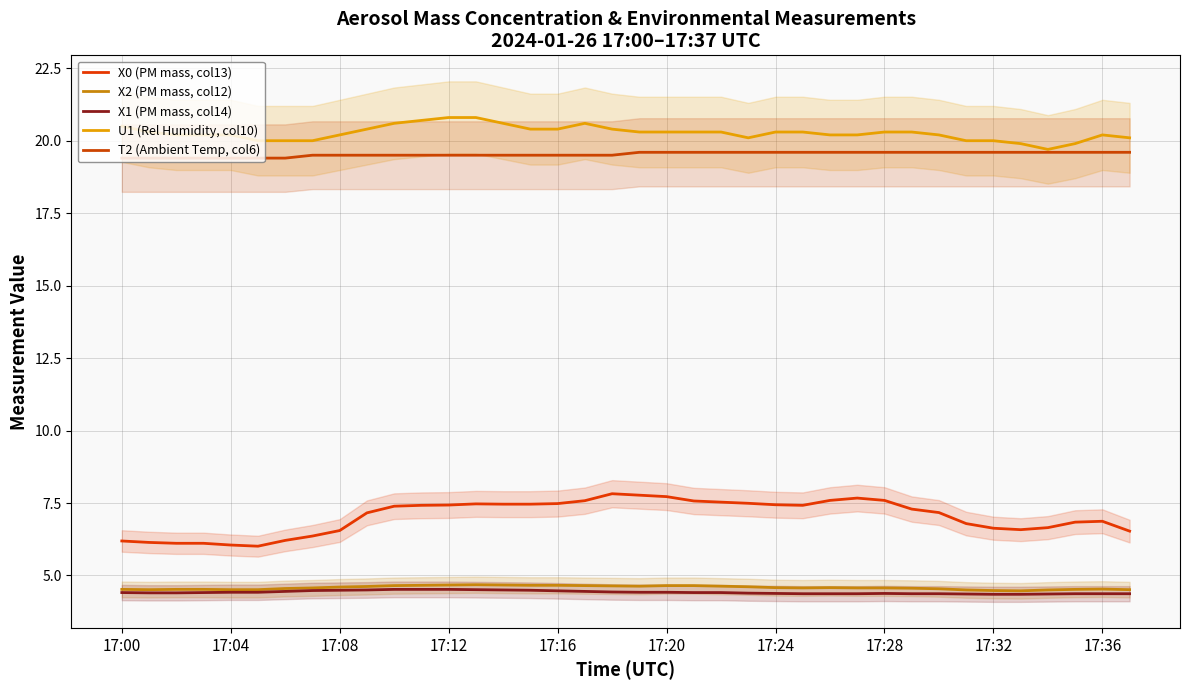

What are all the series names shown in the legend?

X0 (PM mass, col13), X2 (PM mass, col12), X1 (PM mass, col14), U1 (Rel Humidity, col10), T2 (Ambient Temp, col6)